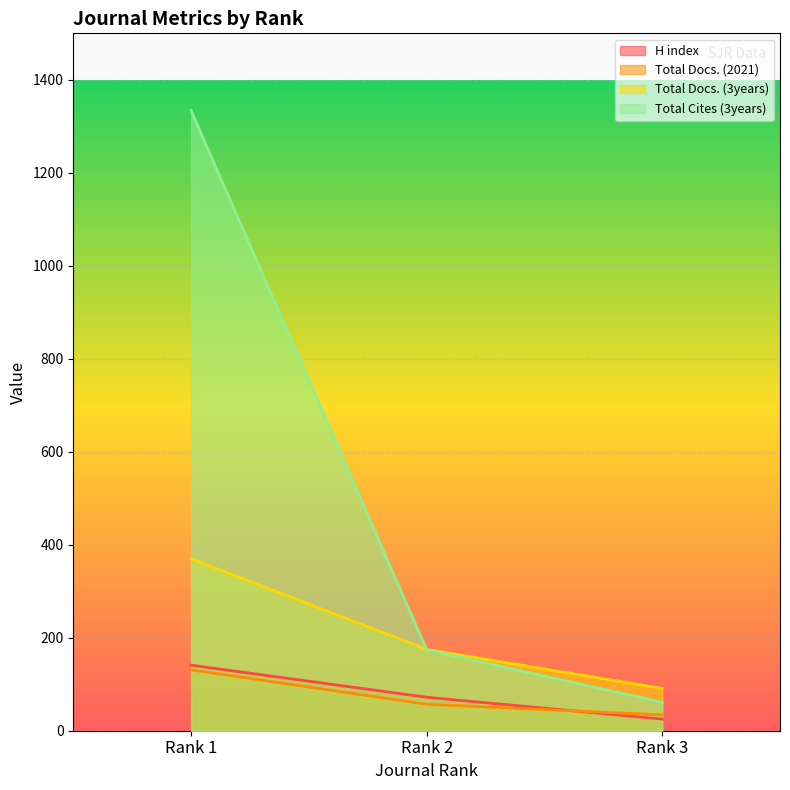

What is the value of the Total Cites (3years) point at the 1st from the left?

1334